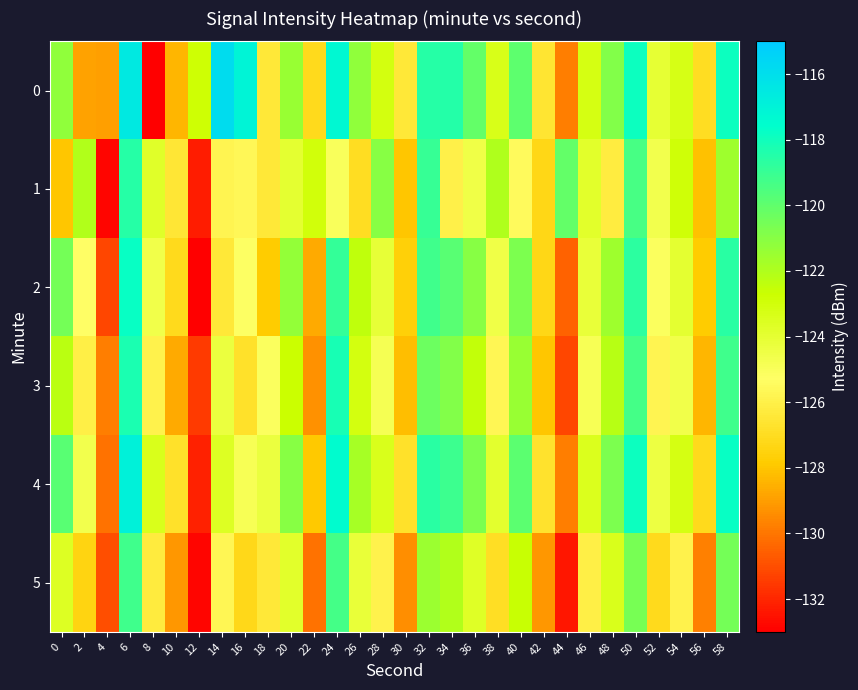

Reading right to left, extract all data points from this chart.

0: 58=-117.9	56=-127.0	54=-123.2	52=-124.0	50=-117.9	48=-120.9	46=-123.2	44=-129.8	42=-126.6	40=-119.9	38=-123.4	36=-120.1	34=-118.5	32=-118.6	30=-126.4	28=-123.1	26=-121.2	24=-117.3	22=-127.1	20=-121.5	18=-126.4	16=-117.1	14=-115.9	12=-122.8	10=-128.4	8=-133.0	6=-116.5	4=-129.0	2=-128.9	0=-121.2
1: 58=-121.6	56=-128.1	54=-122.9	52=-124.7	50=-119.4	48=-126.2	46=-123.8	44=-120.1	42=-127.3	40=-125.5	38=-122.0	36=-124.5	34=-126.0	32=-119.0	30=-128.0	28=-121.0	26=-127.0	24=-125.0	22=-123.0	20=-124.0	18=-126.4	16=-125.7	14=-125.8	12=-132.3	10=-126.5	8=-123.7	6=-118.6	4=-132.8	2=-122.1	0=-128.0
2: 58=-118.6	56=-127.8	54=-124.0	52=-125.1	50=-118.7	48=-121.6	46=-124.2	44=-130.5	42=-127.3	40=-120.7	38=-124.5	36=-121.0	34=-119.8	32=-119.2	30=-127.6	28=-124.1	26=-122.4	24=-118.9	22=-128.7	20=-121.3	18=-127.8	16=-125.2	14=-126.4	12=-133.0	10=-127.1	8=-124.6	6=-117.8	4=-131.2	2=-125.3	0=-120.5
3: 58=-119.2	56=-128.4	54=-124.6	52=-125.8	50=-119.3	48=-122.2	46=-124.9	44=-131.2	42=-128.0	40=-121.4	38=-125.7	36=-122.5	34=-120.9	32=-120.3	30=-128.2	28=-124.8	26=-123.1	24=-118.2	22=-129.3	20=-122.7	18=-125.1	16=-126.8	14=-124.3	12=-131.5	10=-128.7	8=-125.9	6=-118.3	4=-129.8	2=-126.1	0=-122.3
4: 58=-117.8	56=-127.1	54=-123.2	52=-124.4	50=-117.9	48=-120.7	46=-123.5	44=-129.8	42=-126.7	40=-119.9	38=-123.9	36=-120.7	34=-119.1	32=-118.6	30=-126.8	28=-123.4	26=-121.8	24=-117.5	22=-127.9	20=-121.0	18=-124.3	16=-124.9	14=-123.6	12=-132.1	10=-126.8	8=-123.4	6=-116.9	4=-130.1	2=-124.7	0=-119.8
5: 58=-120.5	56=-129.7	54=-125.9	52=-127.1	50=-120.6	48=-123.4	46=-126.1	44=-132.4	42=-129.2	40=-122.6	38=-126.9	36=-123.7	34=-122.1	32=-121.5	30=-129.4	28=-125.9	26=-124.2	24=-119.3	22=-130.1	20=-123.8	18=-126.4	16=-127.2	14=-125.7	12=-132.8	10=-129.2	8=-126.3	6=-119.2	4=-131.0	2=-127.4	0=-123.6